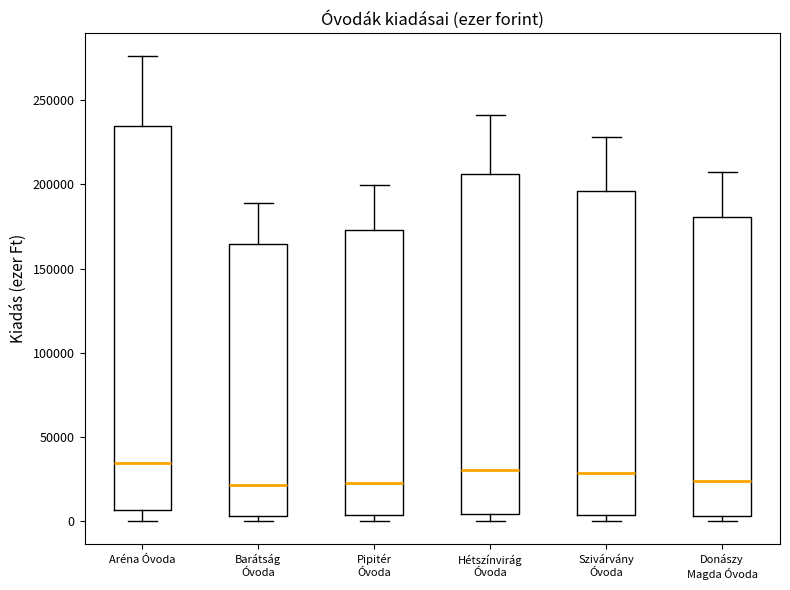

Where is the upper edge of the box for Aréna Óvoda on the y-axis? The values are not printed on the chart, so give them approximately, as read against the axis.

235000